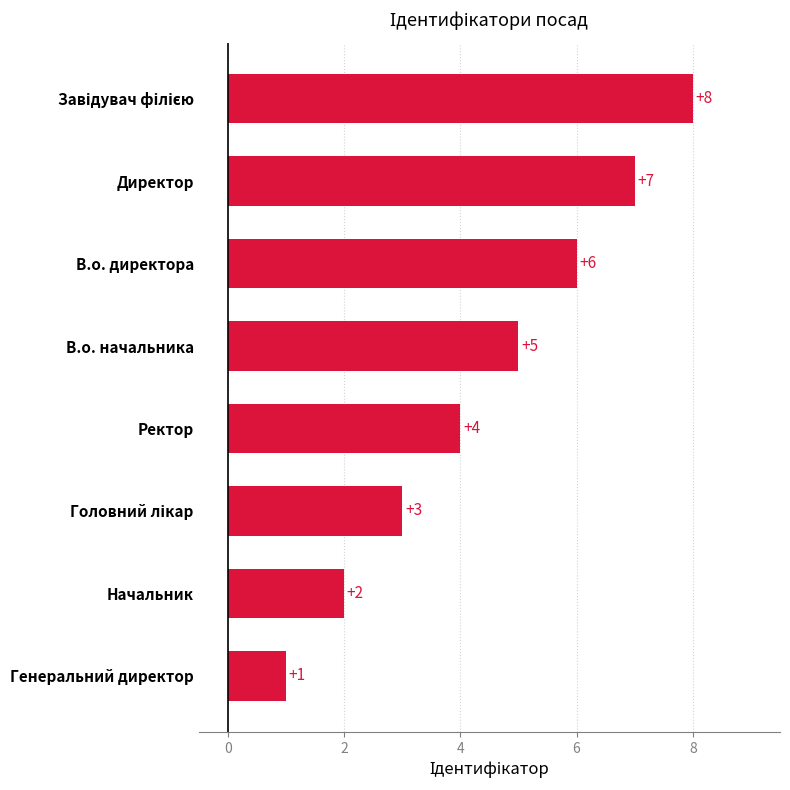

Does the chart contain any negative values?

No